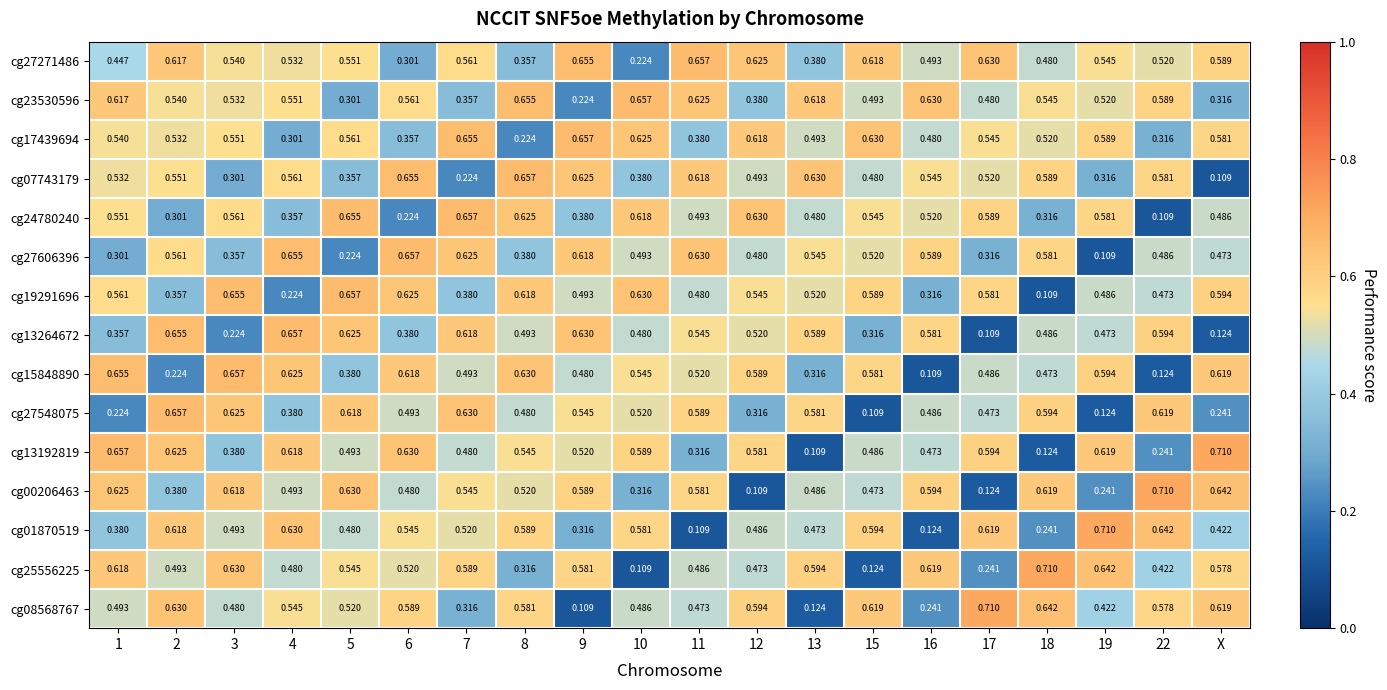

Is the value of cg25556225 at 11 greater than the value of cg23530596 at 22?

No